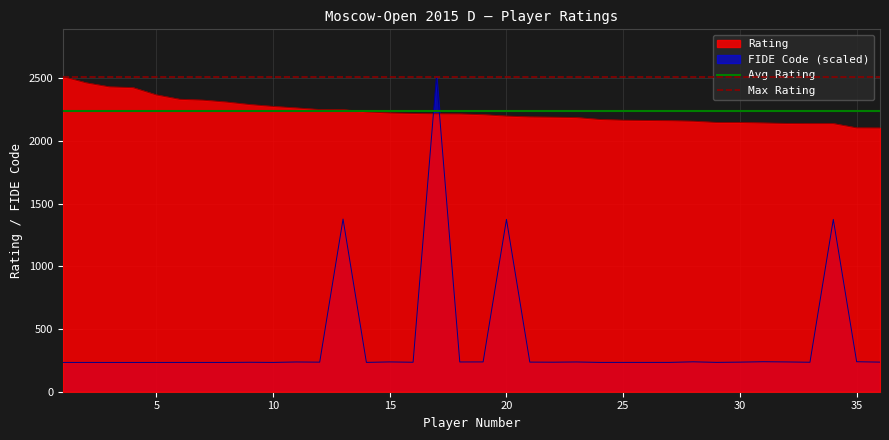

What is the sum of all Avg Rating values?

4471.3